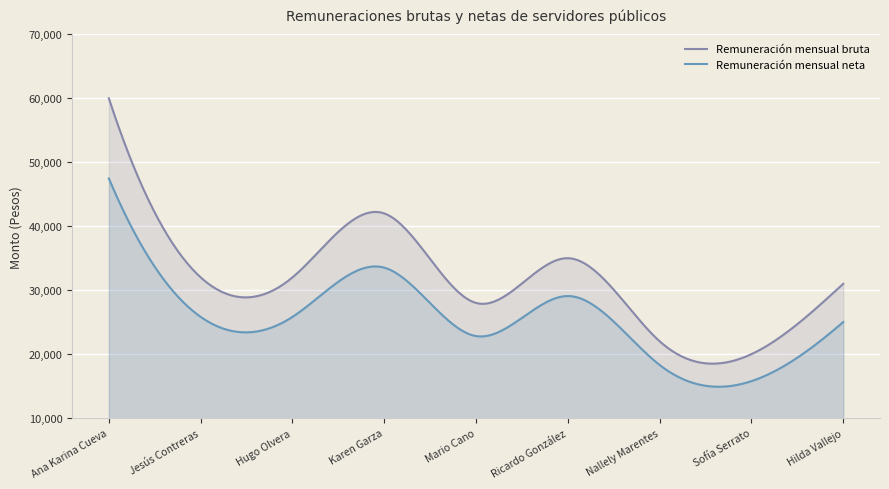

True or false: Remuneración mensual neta has more than 0 interior local peaks.

True